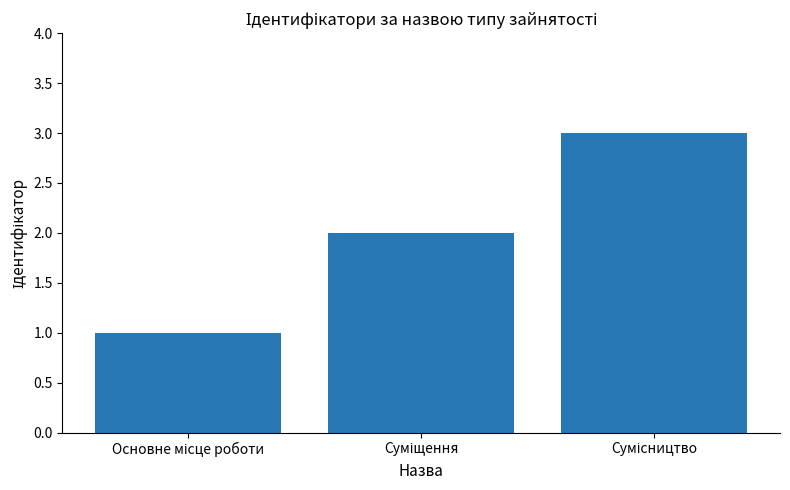

Reading left to right, extract all data points from this chart.

1	2	3